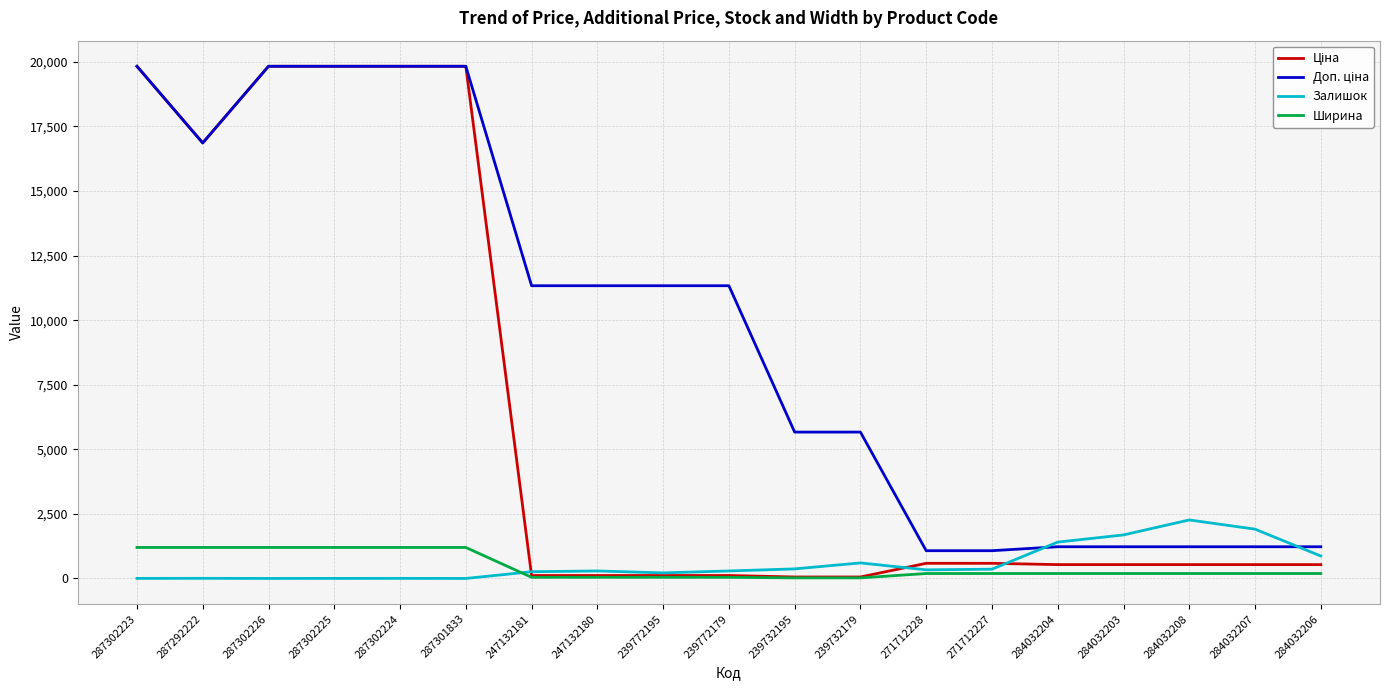

True or false: Залишок has a value of 290.0 at 247132180.

True